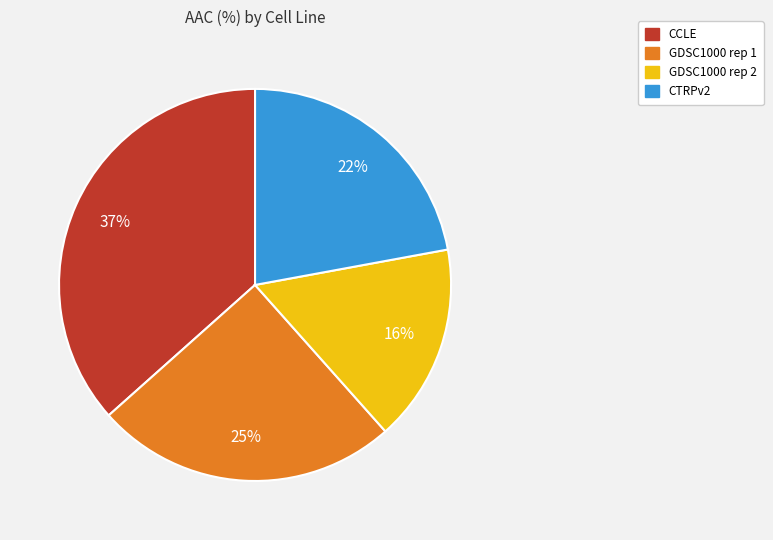

Is the sum of GDSC1000 rep 2 and CTRPv2 greater than half?

No